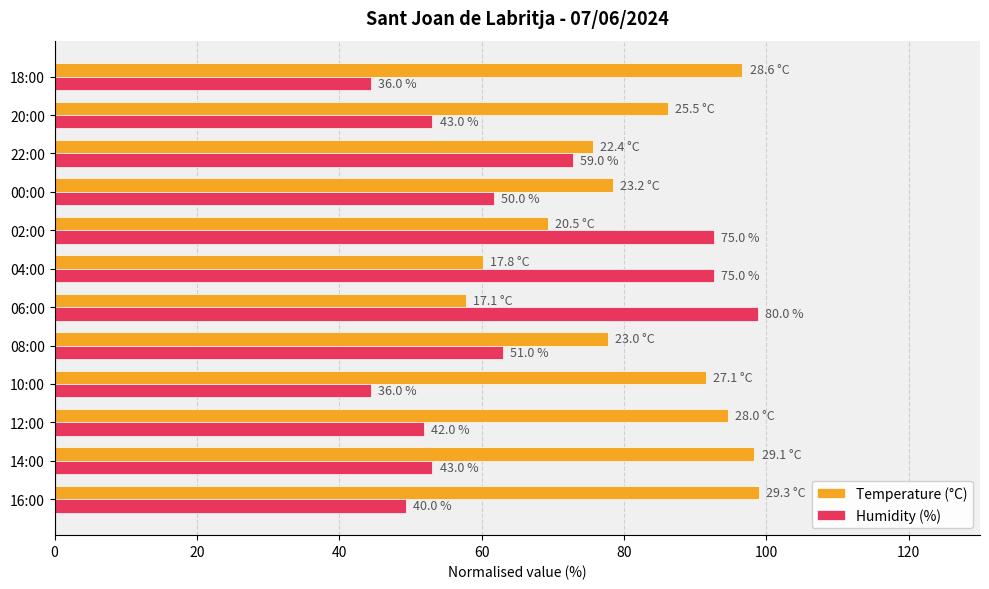

What are all the series names shown in the legend?

Temperature (°C), Humidity (%)